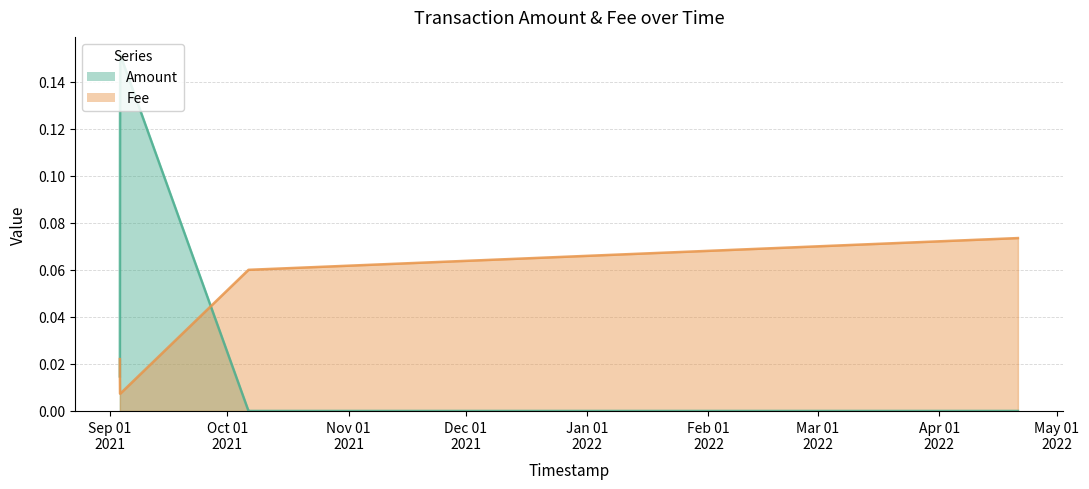

How many intersections are there between Amount and Fee?

2